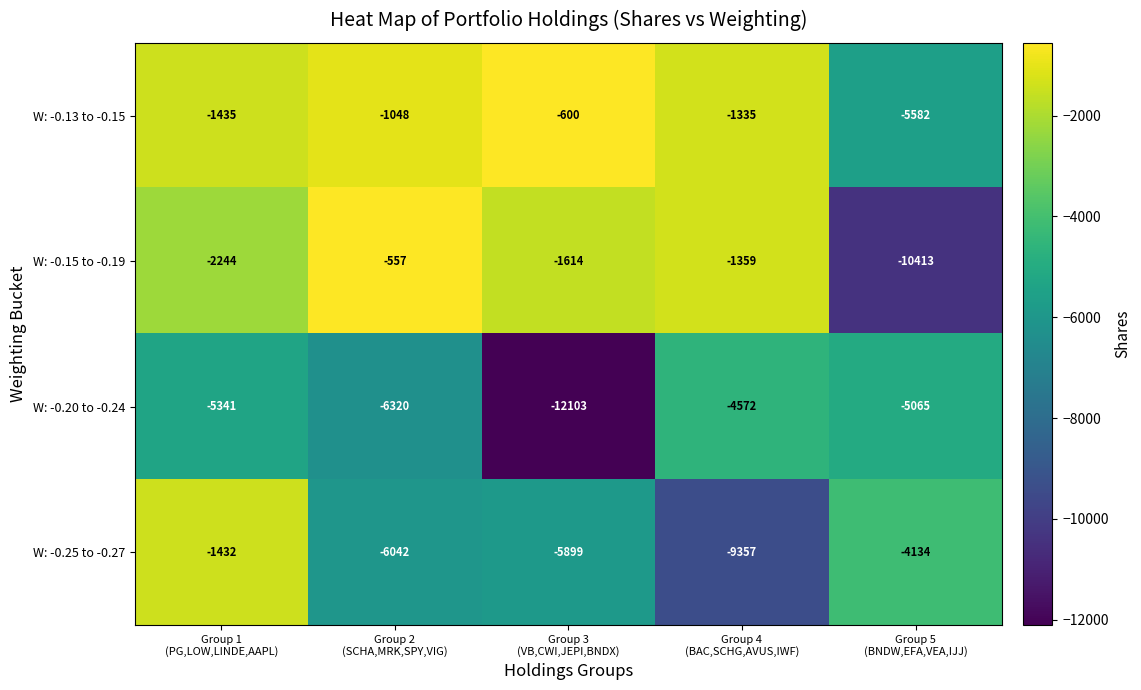

Reading right to left, list all the values displayed in this chart.

W: -0.13 to -0.15: -5582	-1335	-600	-1048	-1435
W: -0.15 to -0.19: -10413	-1359	-1614	-557	-2244
W: -0.20 to -0.24: -5065	-4572	-12103	-6320	-5341
W: -0.25 to -0.27: -4134	-9357	-5899	-6042	-1432